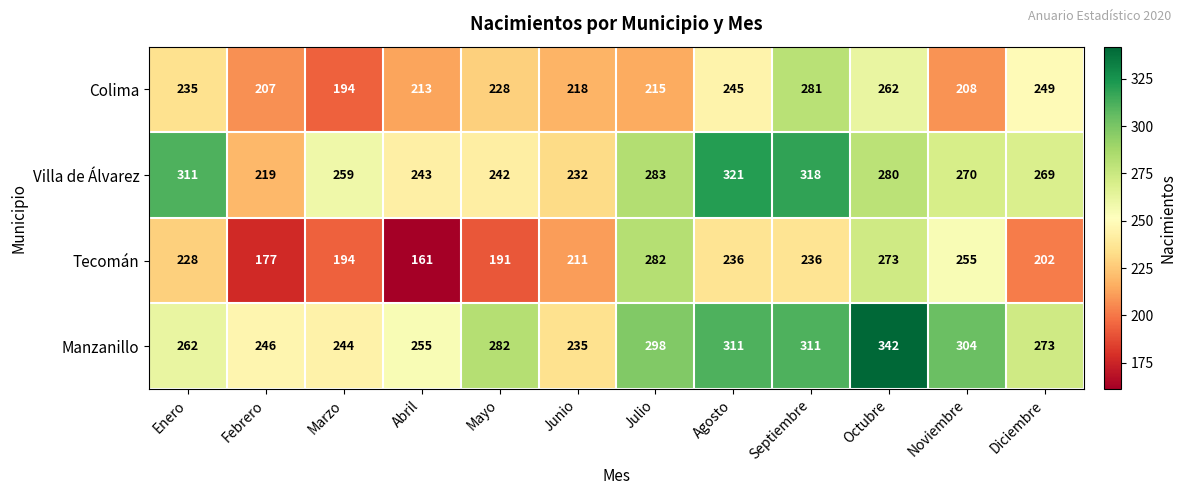

What is the difference between the maximum and second lowest values in the Villa de Álvarez series?

89